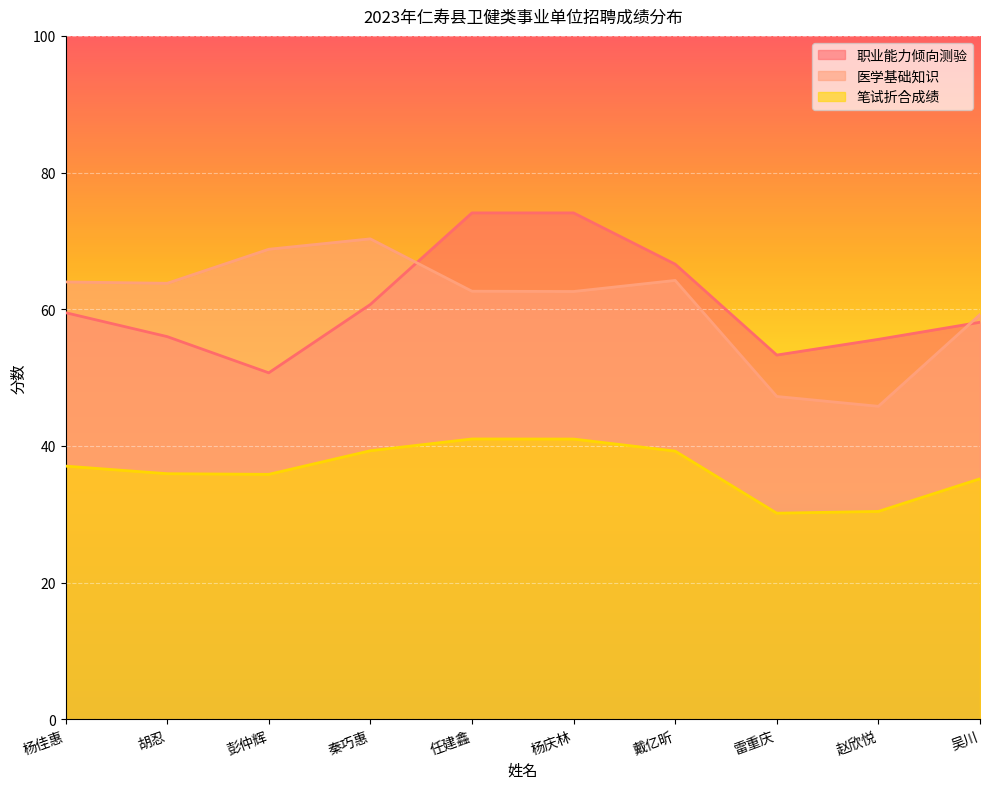

Reading right to left, transcribe all the data shown in this chart.

职业能力倾向测验: 58.1	55.6	53.3	66.6	74.1	74.1	60.7	50.7	56.0	59.5
医学基础知识: 59.2	45.8	47.2	64.2	62.6	62.6	70.3	68.8	63.8	64.0
笔试折合成绩: 35.2	30.4	30.2	39.2	41.0	41.0	39.3	35.8	35.9	37.0